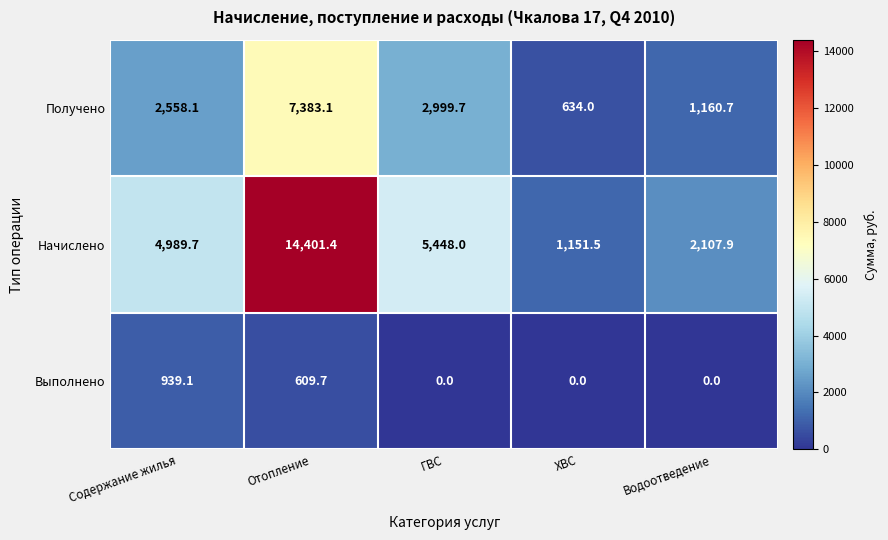

What is the total value across all series at ГВС?

8447.7